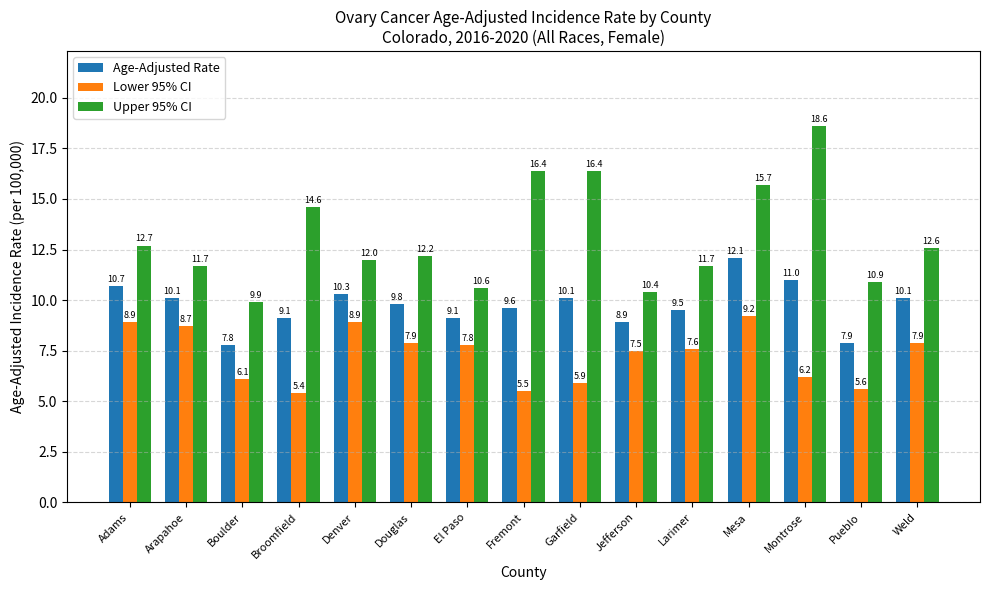

What value does the Lower 95% CI series have at Broomfield?

5.4